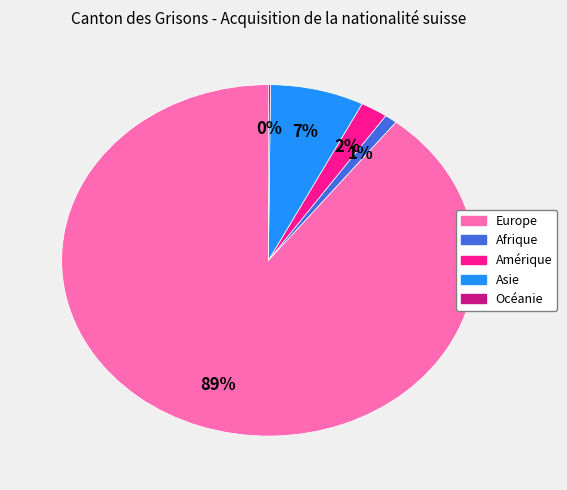

Which slice is the largest?

Europe